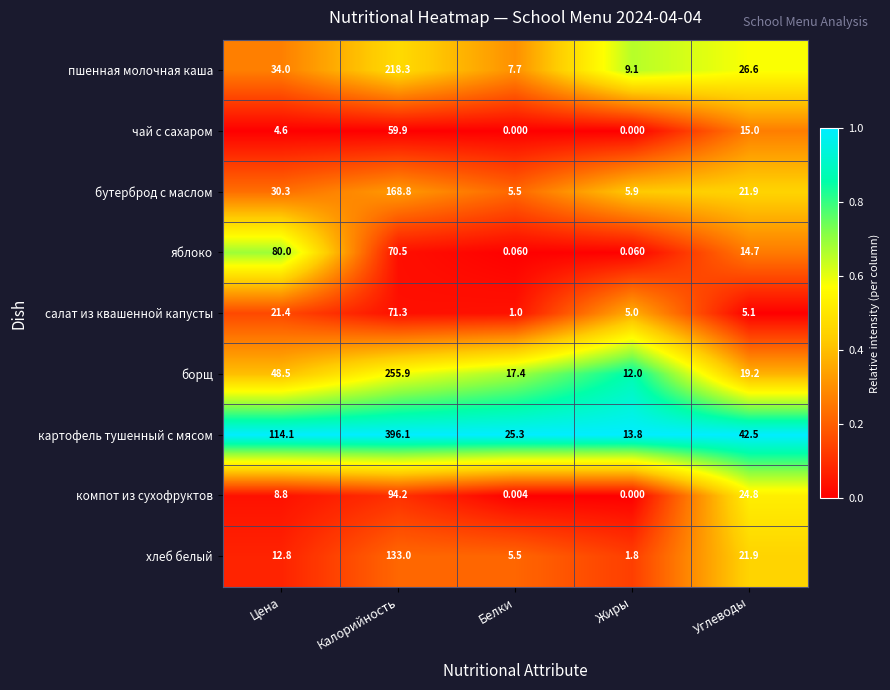

List the series in order of their peak value, lowest first.

чай с сахаром, салат из квашенной капусты, яблоко, компот из сухофруктов, хлеб белый, бутерброд с маслом, пшенная молочная каша, борщ, картофель тушенный с мясом